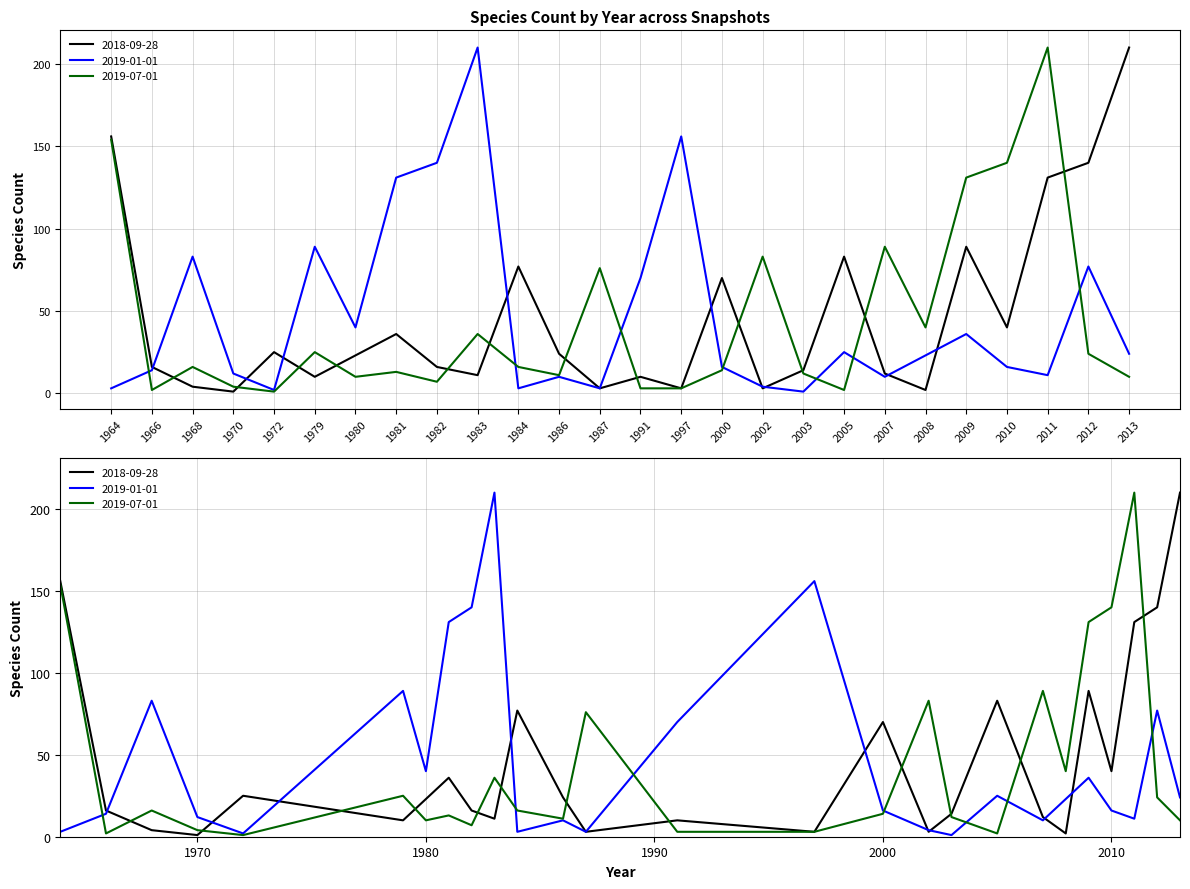

What is the value of the 2019-01-01 point at the 1st from the left?

3